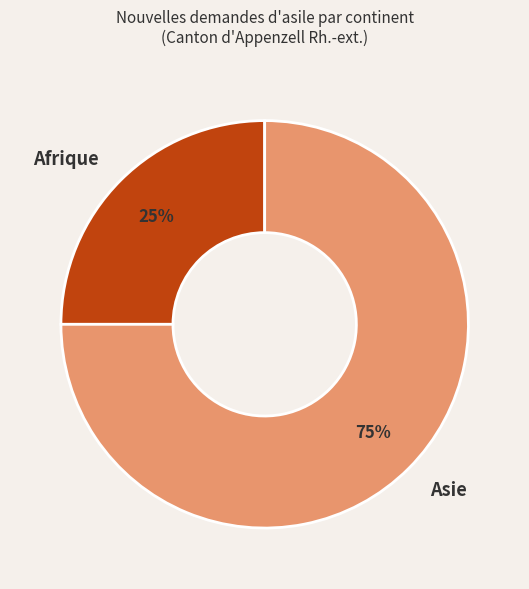

To the nearest percent, what is the difference between the Asie and Afrique slice percentages?

50%